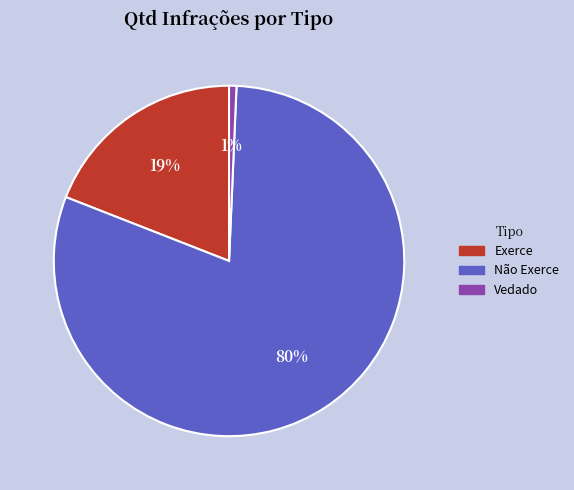

To the nearest percent, what percentage of the pie is Vedado?

1%